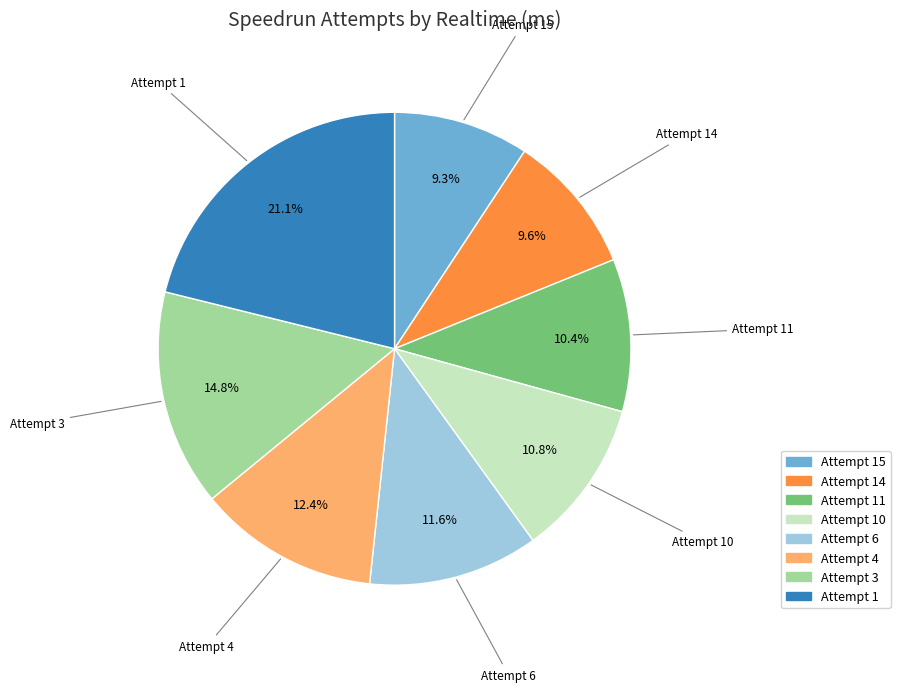

Is there a majority slice in this chart?

No